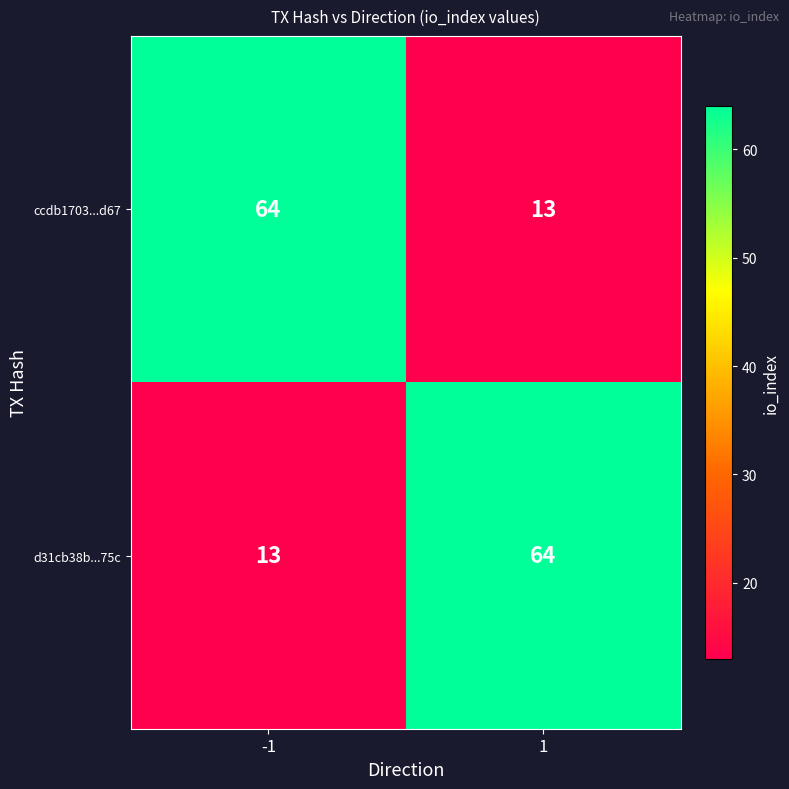

What is the total value across all series at -1?

77